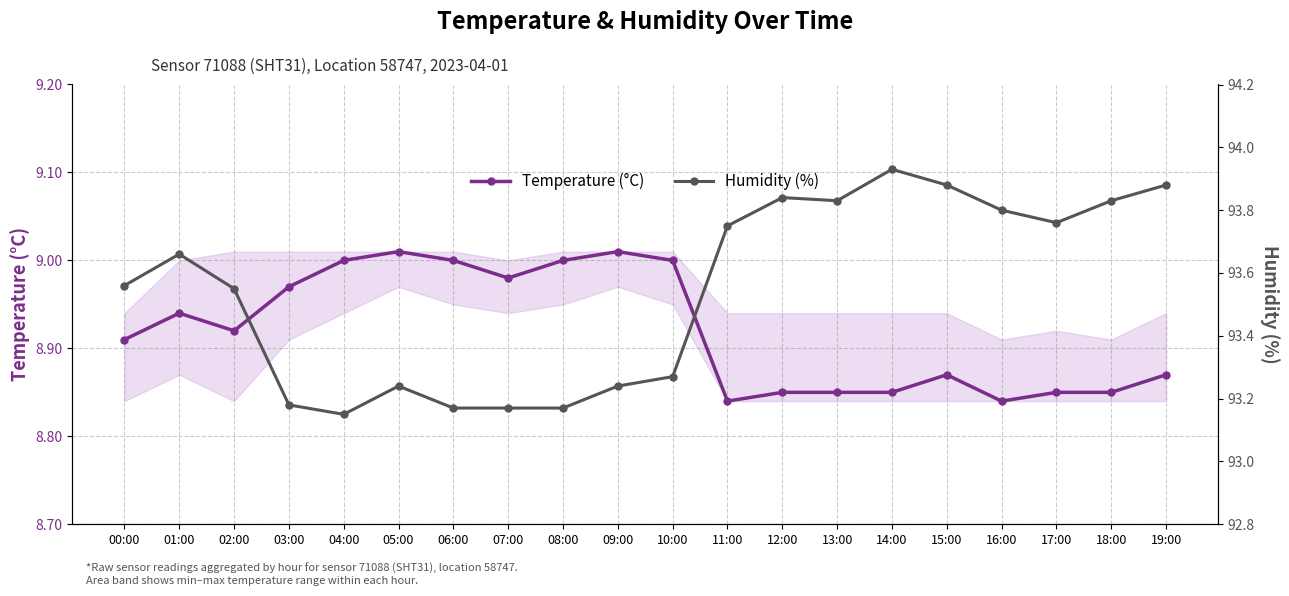

True or false: Humidity (%) has a value of 26.4 at 11:00.

False